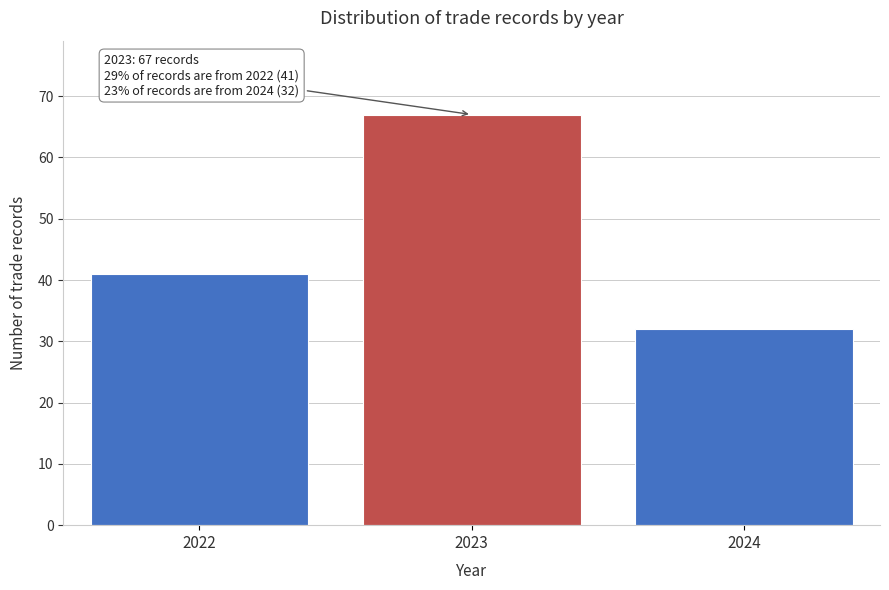

Reading right to left, extract all data points from this chart.

32	67	41